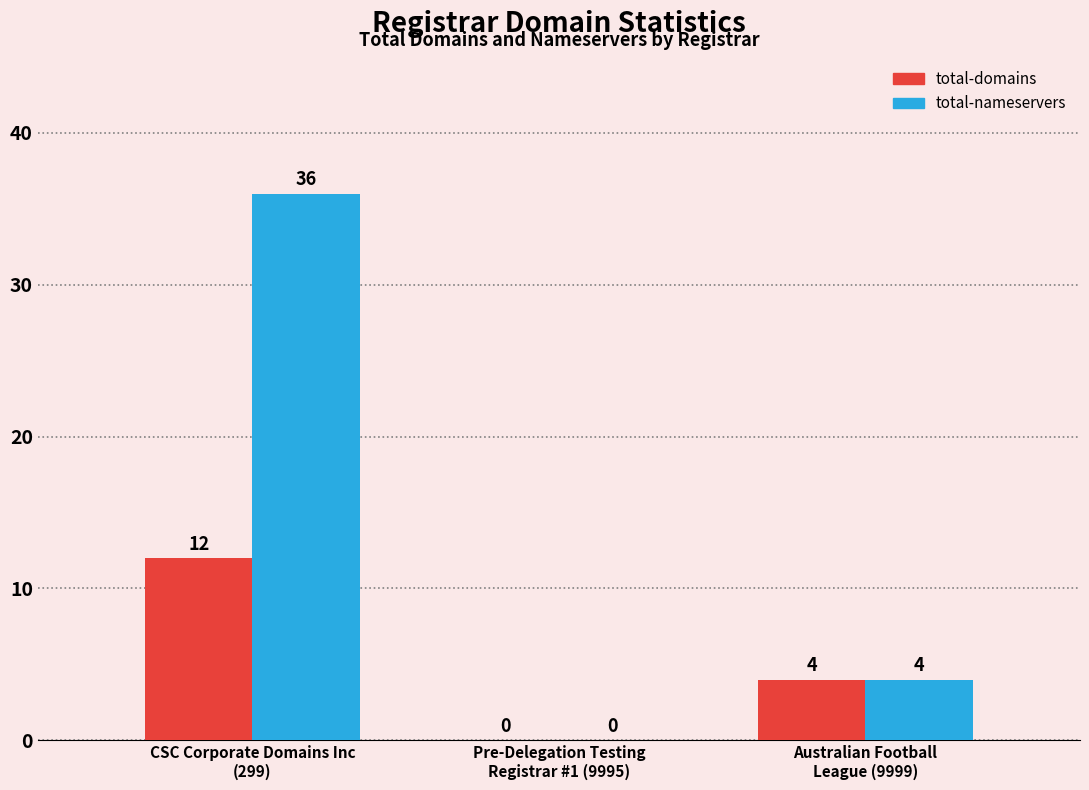

How many total-nameservers values are between 0 and 36?

3